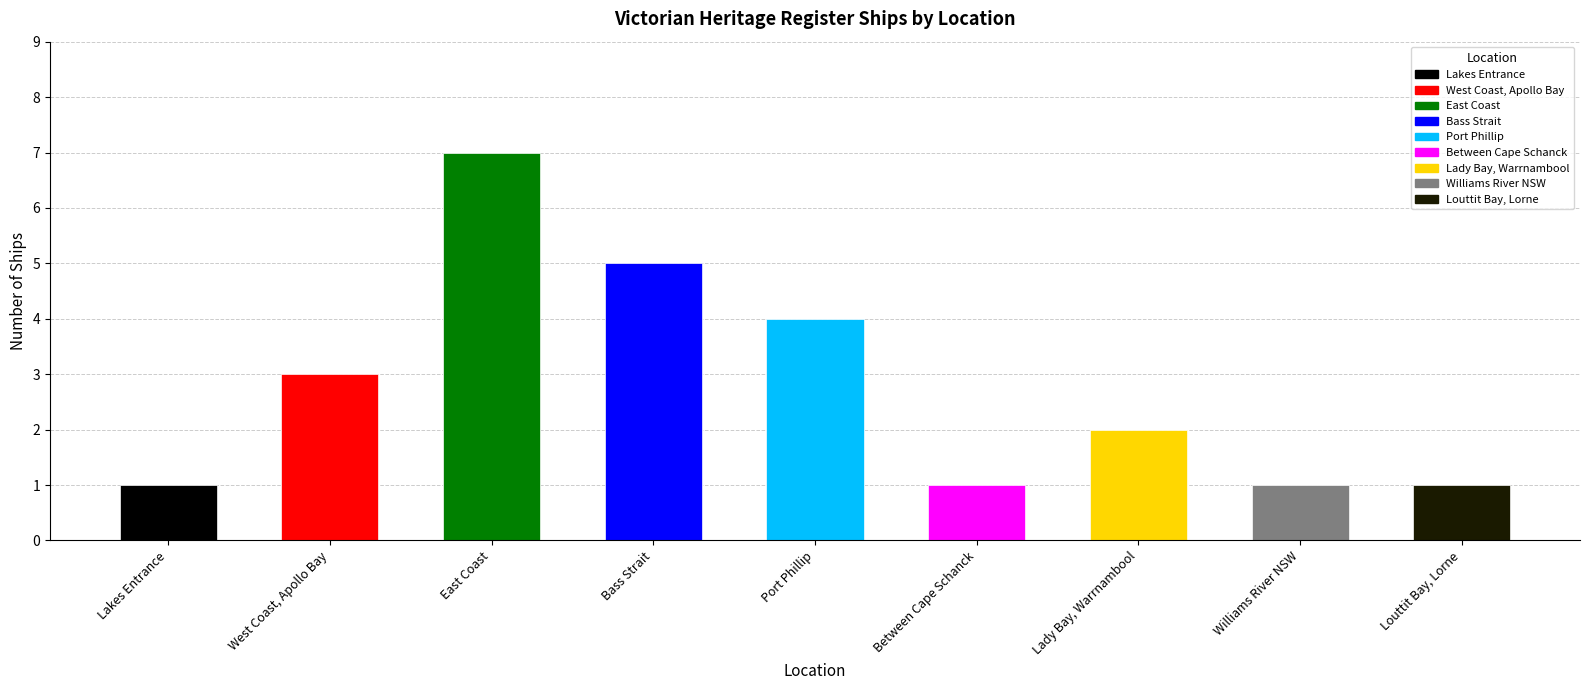

Where does the data first go above 2?

West Coast, Apollo Bay